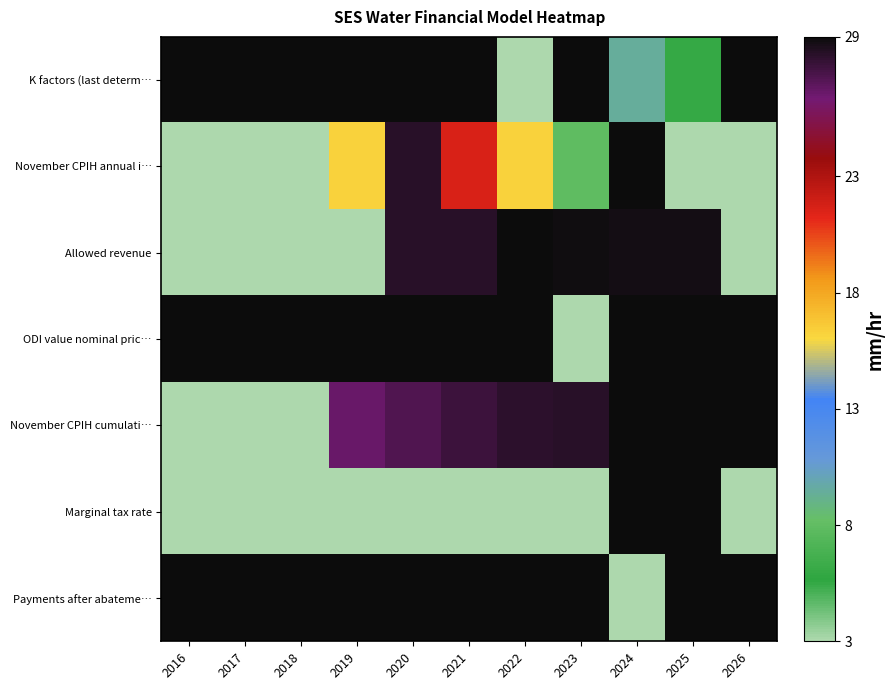

At which category is the sum across all series the highest?

2020